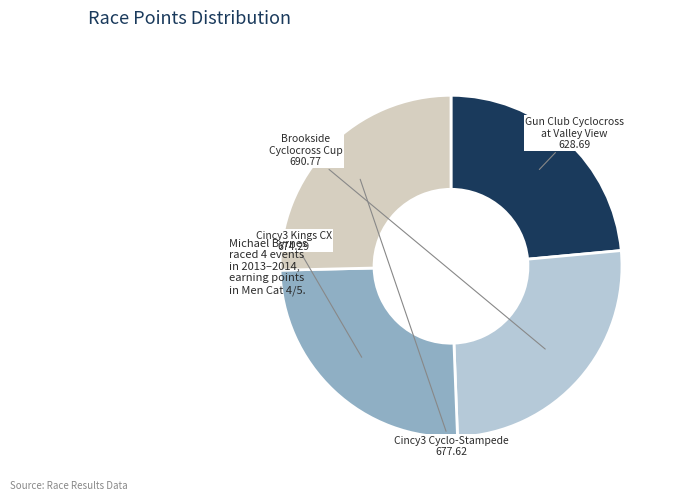

What is the total percentage of Gun Club Cyclocross at Valley View and Cincy3 Kings CX?

48.8%